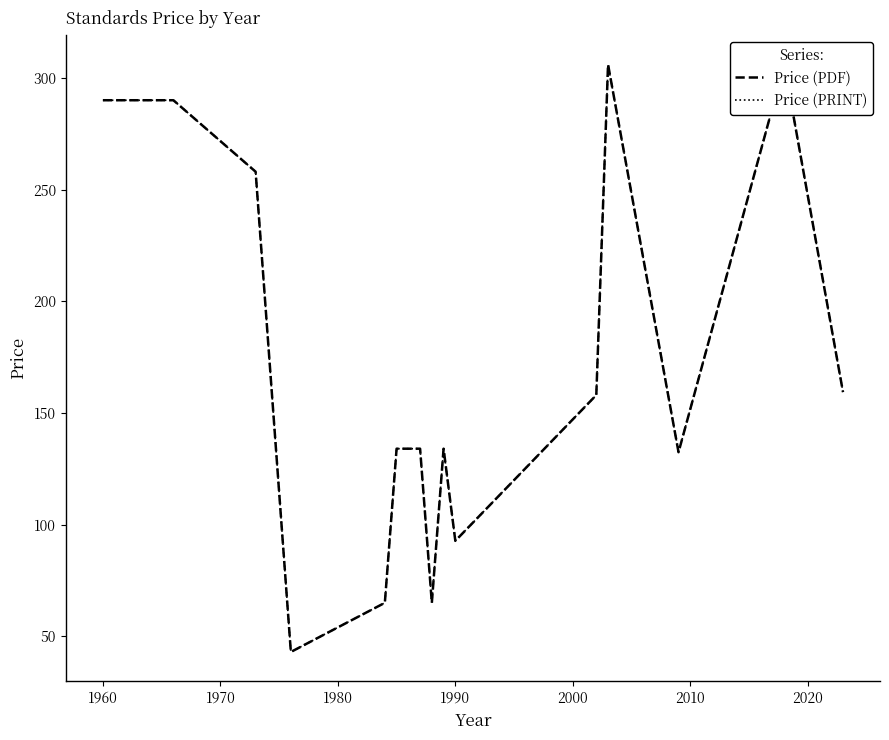

How many interior local valleys does the Price (PDF) series have?

4